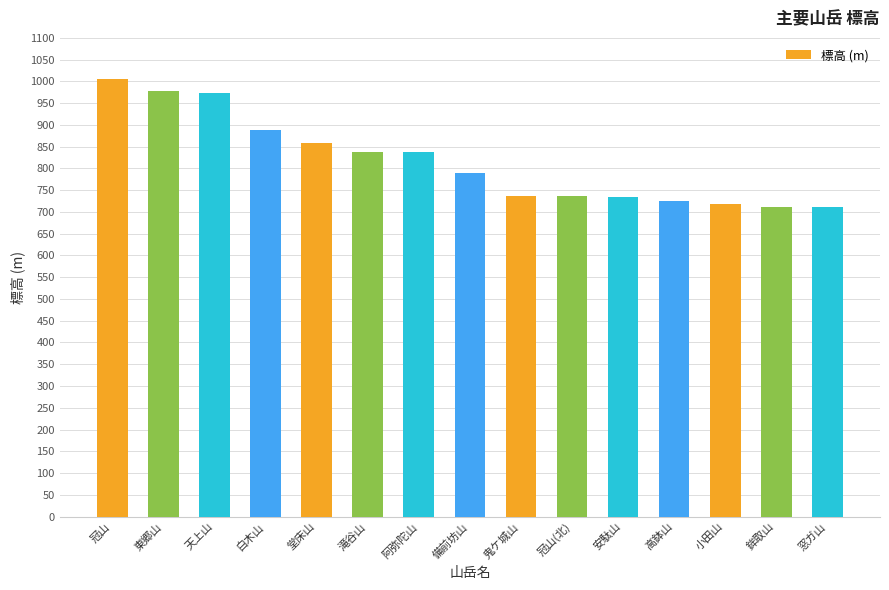

What is the minimum value shown in the chart?

711.2